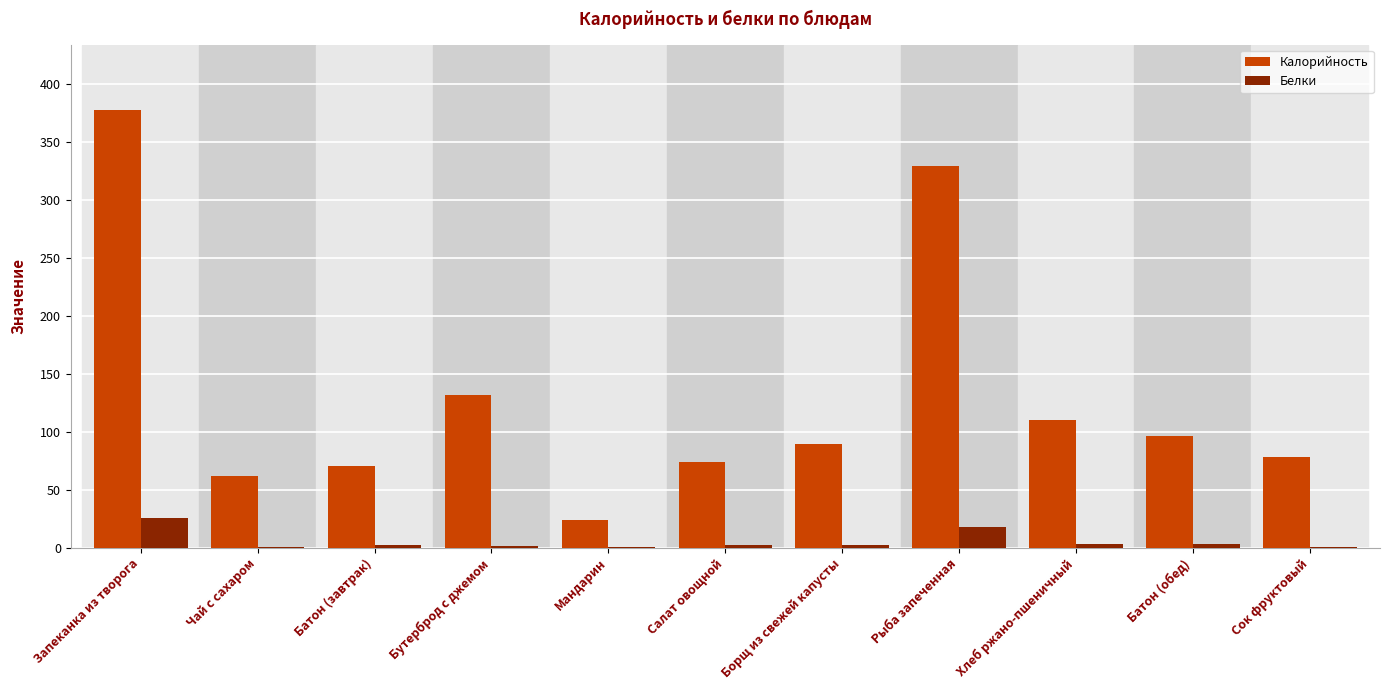

Is the value of Калорийность at Чай с сахаром greater than the value of Белки at Мандарин?

Yes